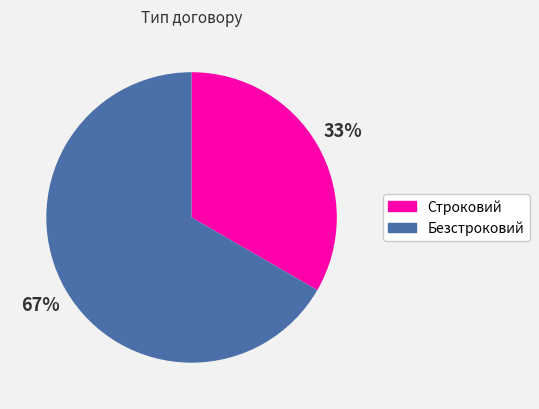

To the nearest percent, what is the combined percentage of Строковий and Безстроковий?

100%